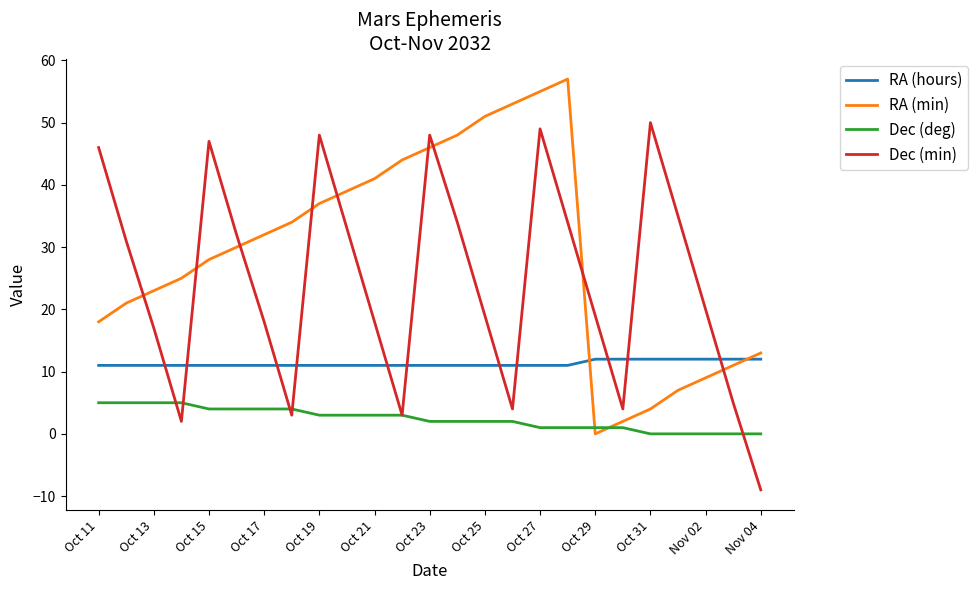

What is the smallest value displayed?

-9